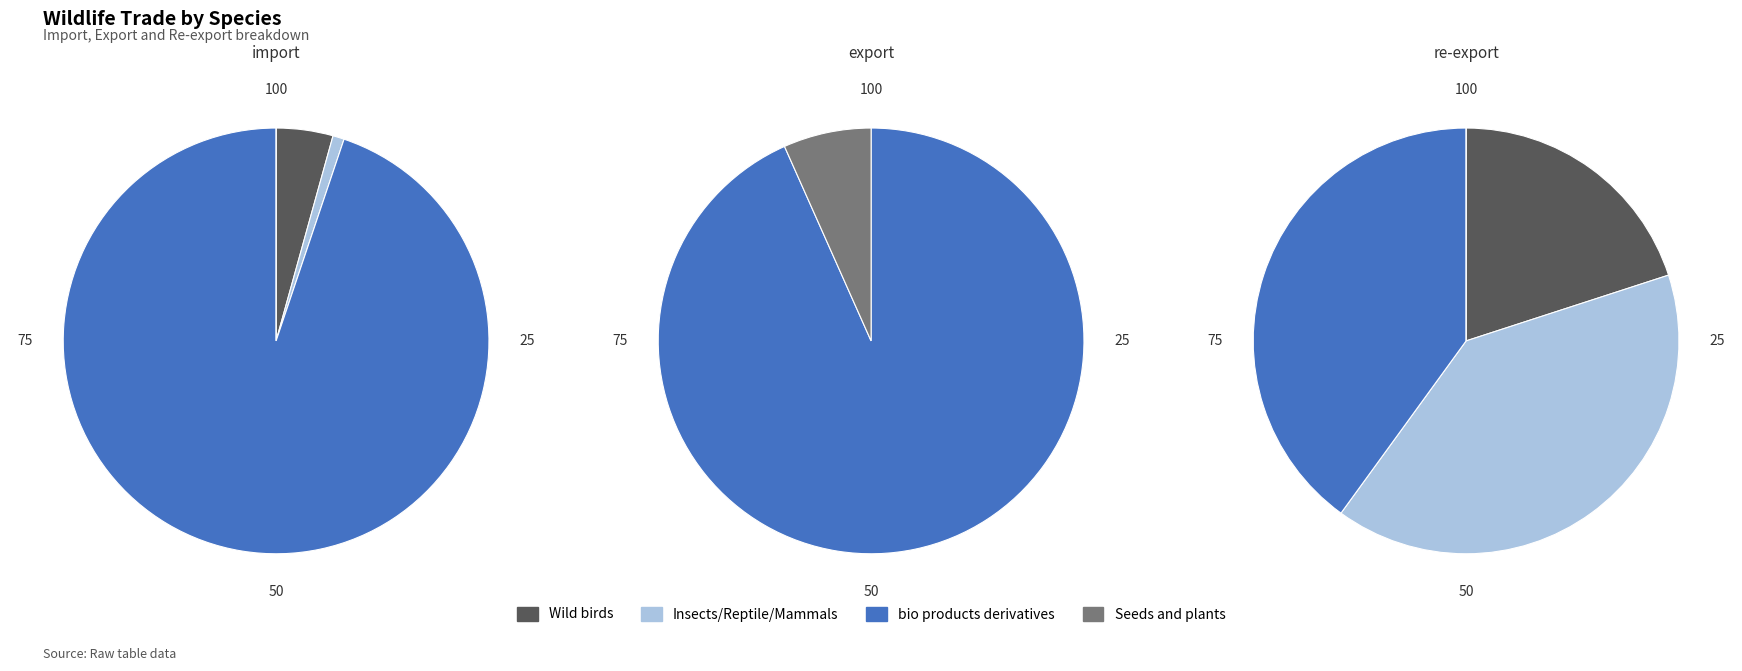

Combined, what portion of the pie is Wild birds and bio products derivatives?

99.1%